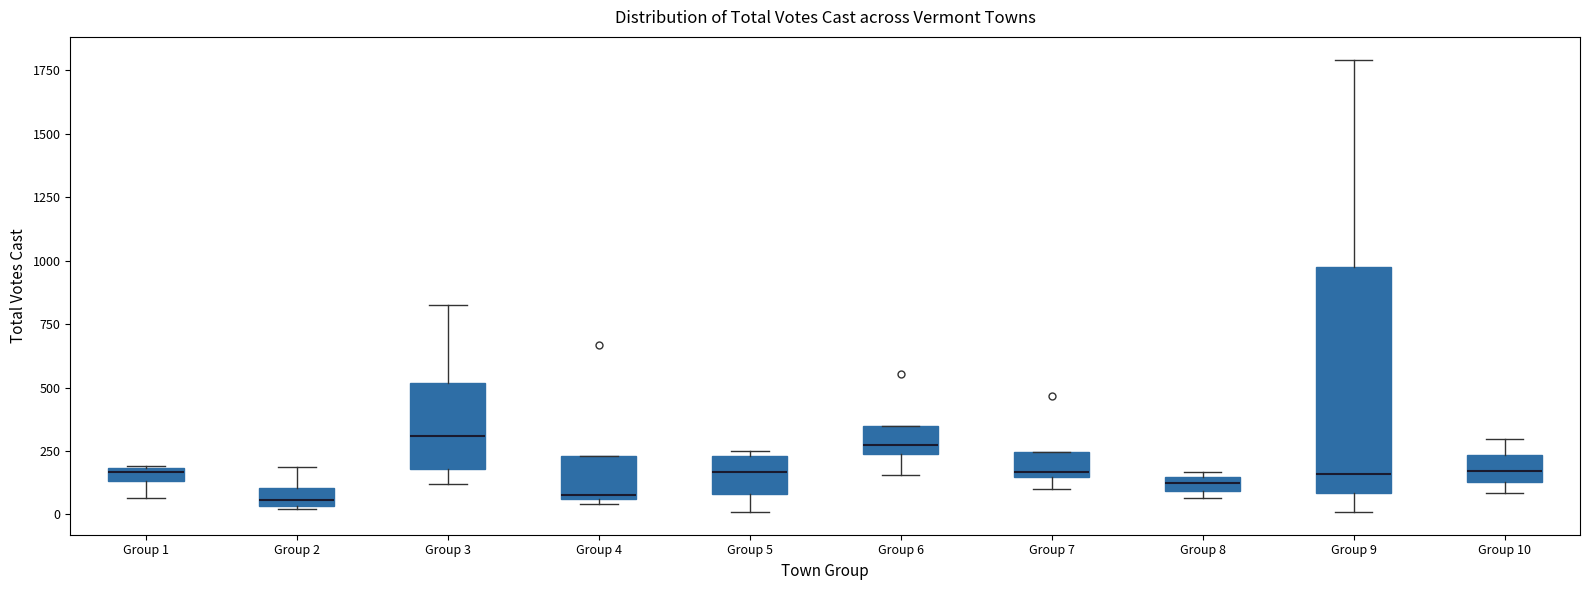

Comparing the boxes themselves (not the whiskers), which one is the tallest?

Group 9